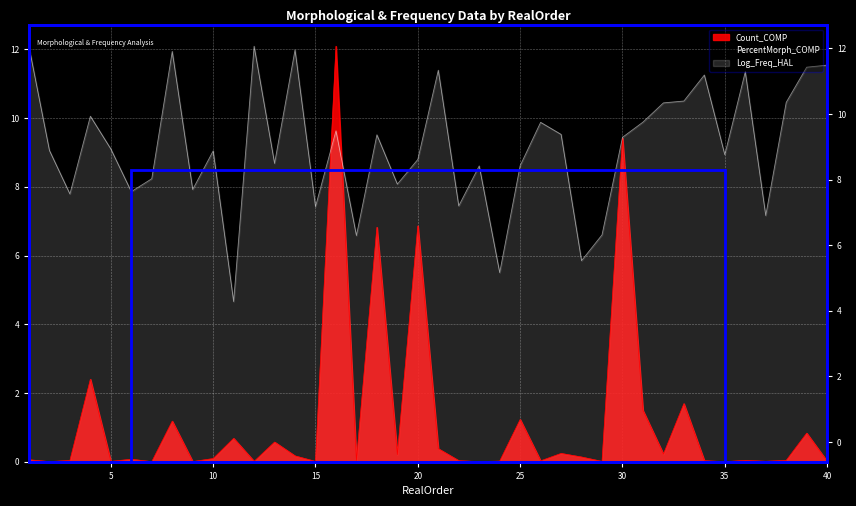

What is the value of the Log_Freq_HAL point at the 2nd from the left?

9.1